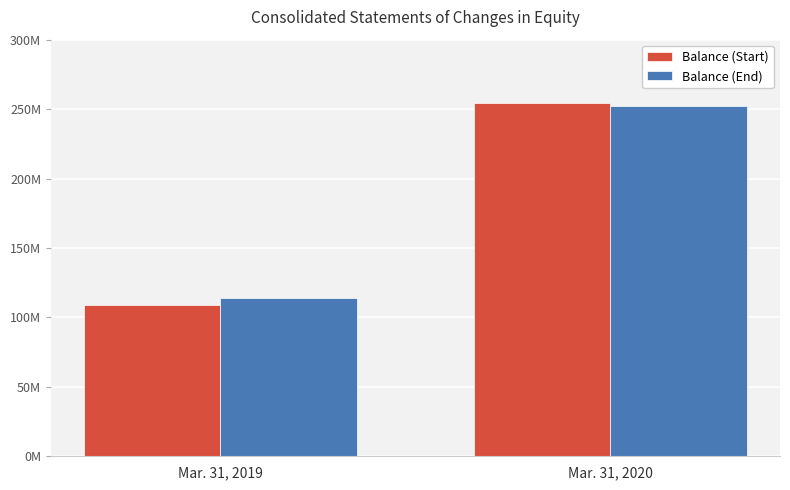

At which category is the sum across all series the highest?

Mar. 31, 2020